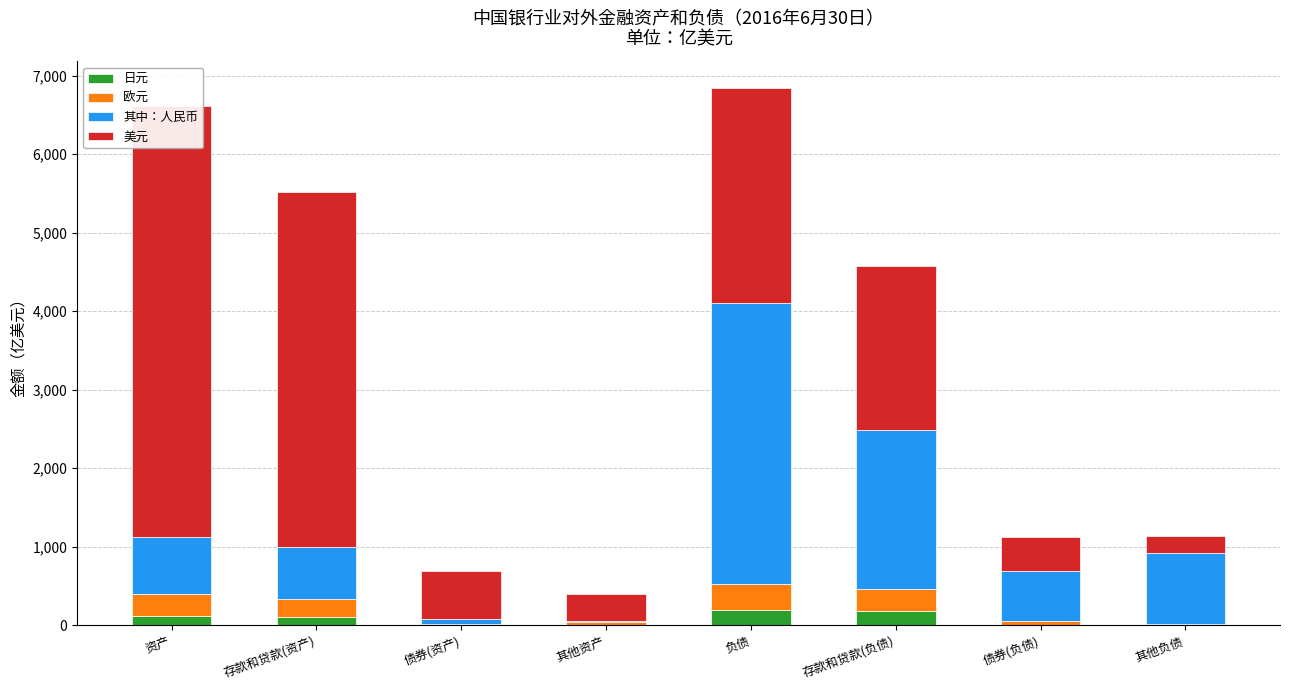

Between 资产 and 债券(资产), which series saw the biggest shift?

美元